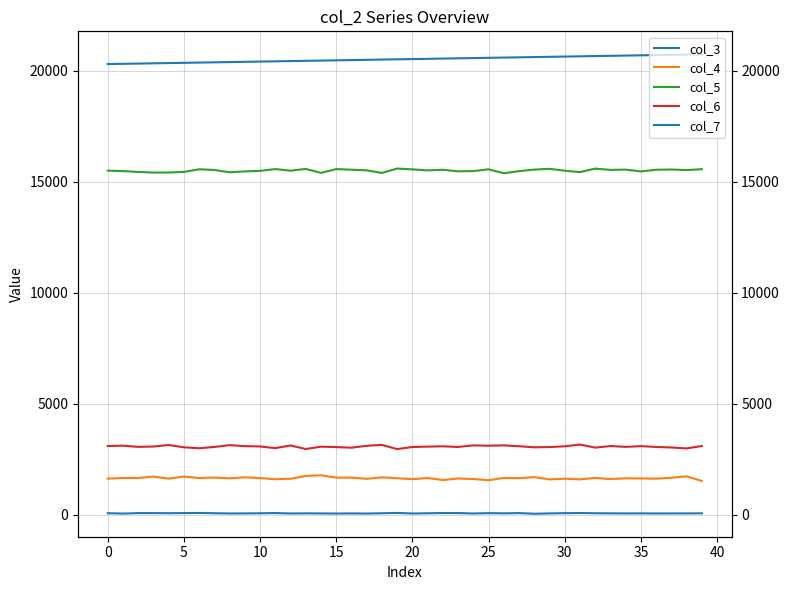

True or false: col_6 and col_7 intersect in this chart.

False